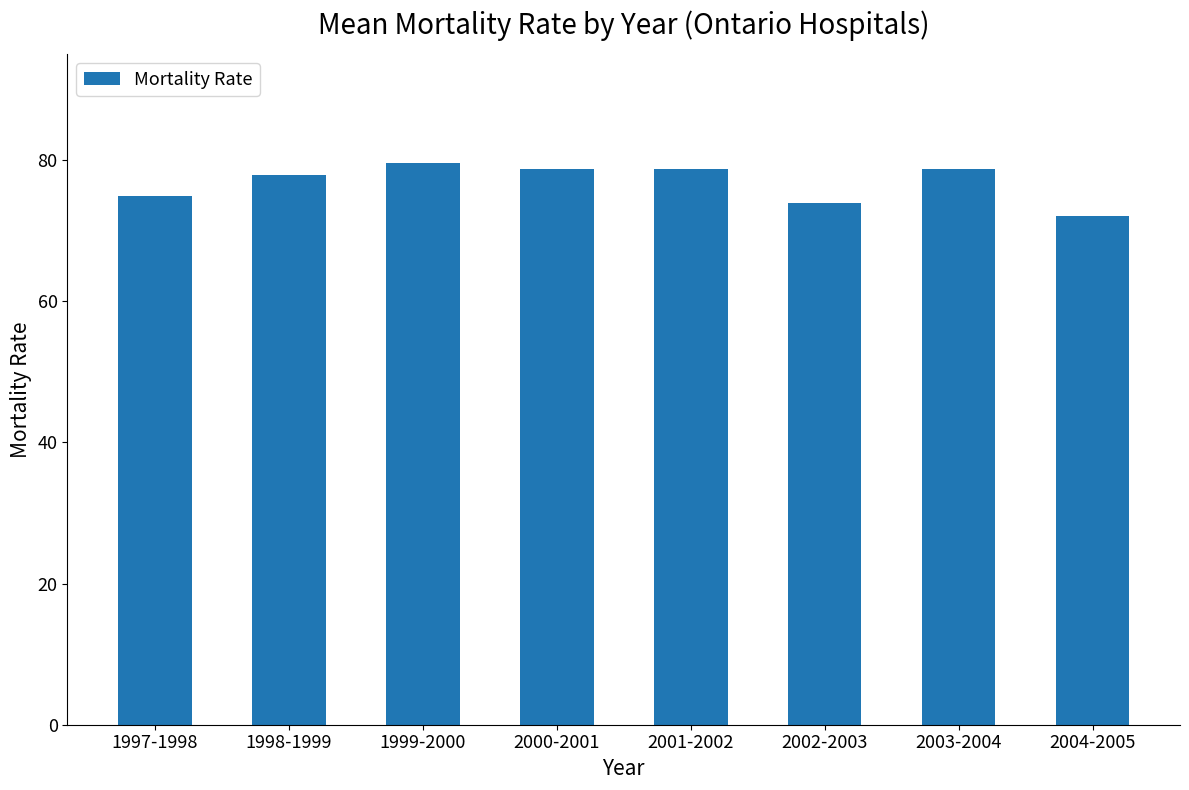

What is the difference between the values at 2004-2005 and 2000-2001?

6.7